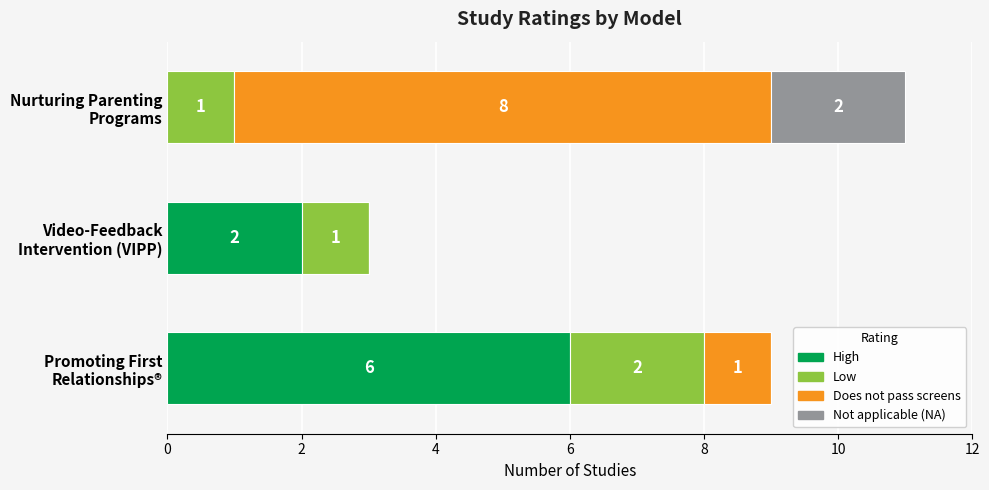

What is the highest value of the High series?

6